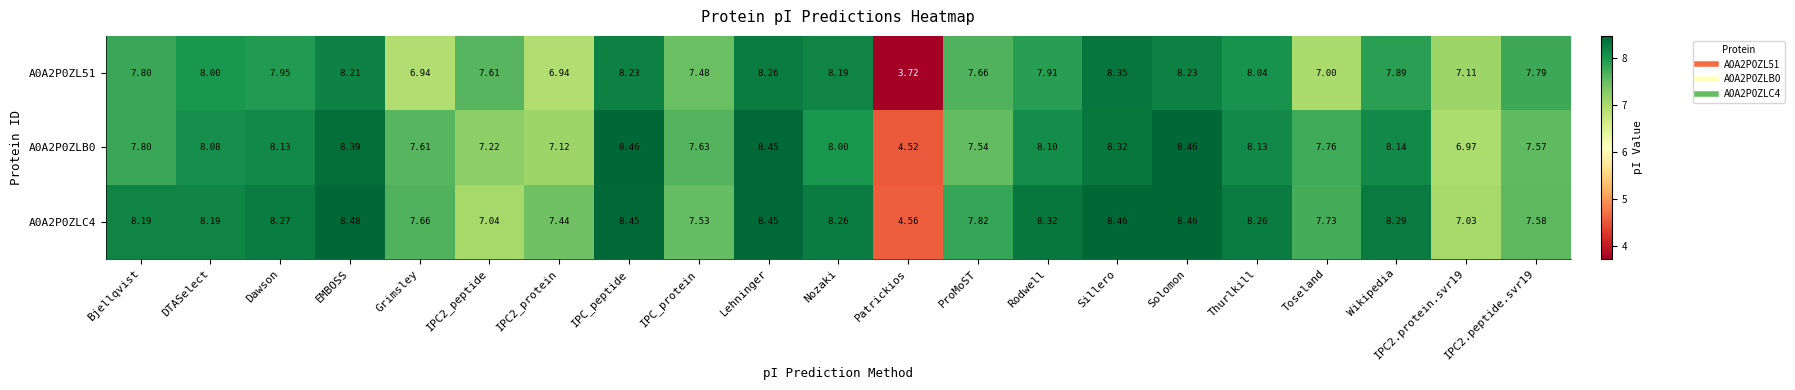

At which label does A0A2P0ZL51 first exceed 7?

Bjellqvist